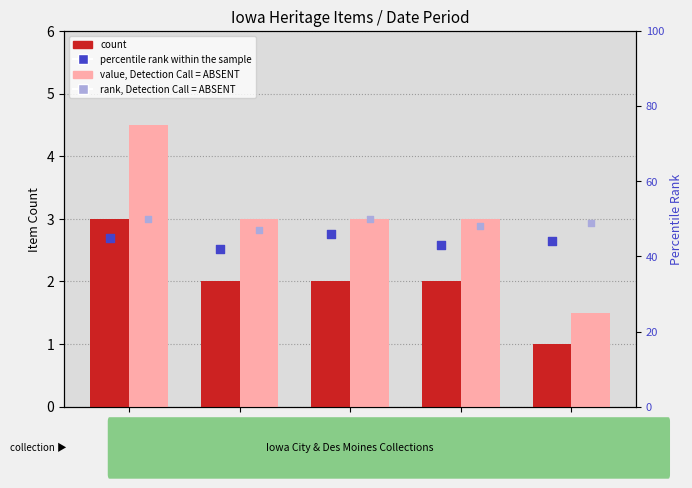

Is the value of count at 1950 greater than the value of percentile rank within the sample at 1966?

No